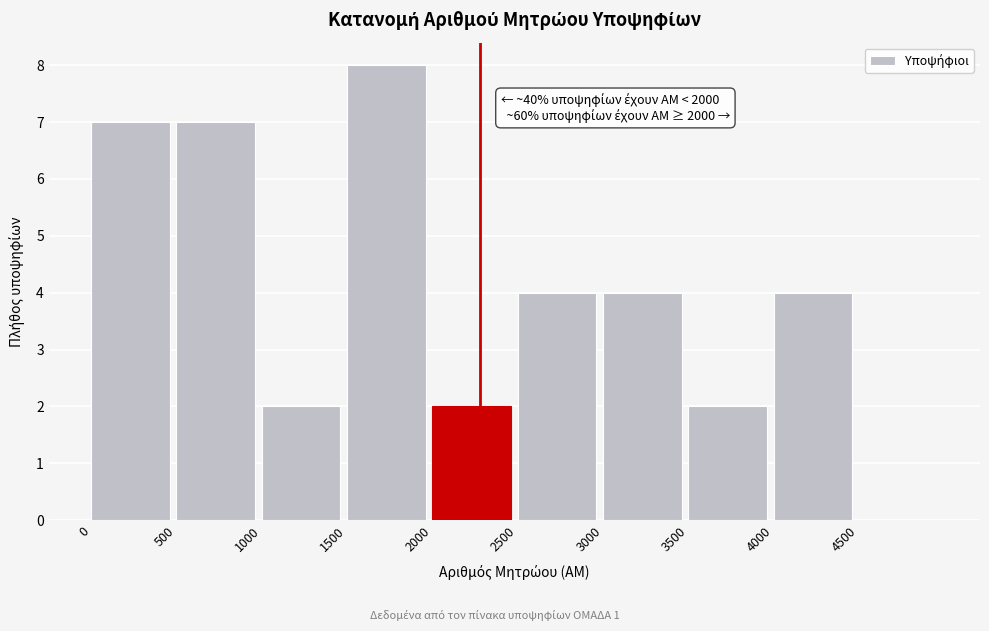

Which range on the x-axis has the tallest bar?

1500 to 2000